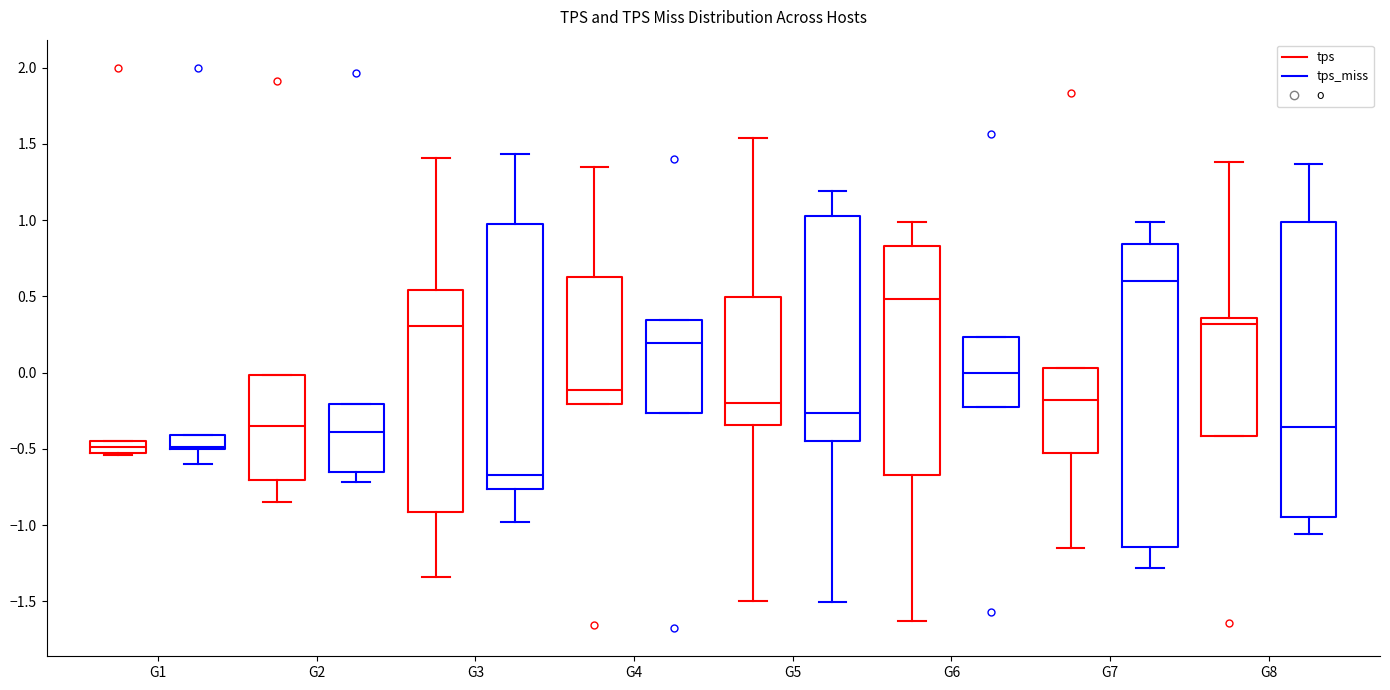

Which box has the lowest median line?

G3 (tps_miss)